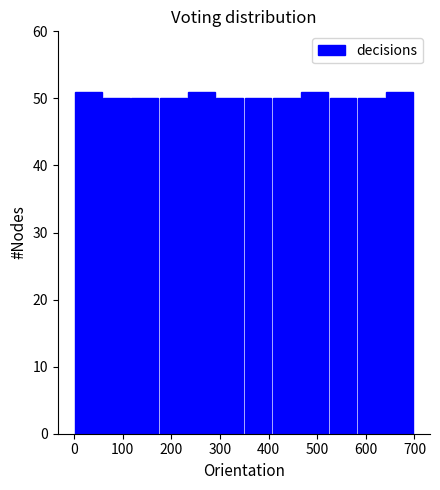

Reading left to right, list every bar in this chart as the range it spans on the x-axis followed by its height. Neither the bar edges nor the heights are printed on the chart, so give them approximately, as read against the axes.

0 to 60: 51
60 to 120: 50
120 to 180: 50
180 to 230: 50
230 to 290: 51
290 to 350: 50
350 to 410: 50
410 to 470: 50
470 to 530: 51
530 to 580: 50
580 to 640: 50
640 to 700: 51